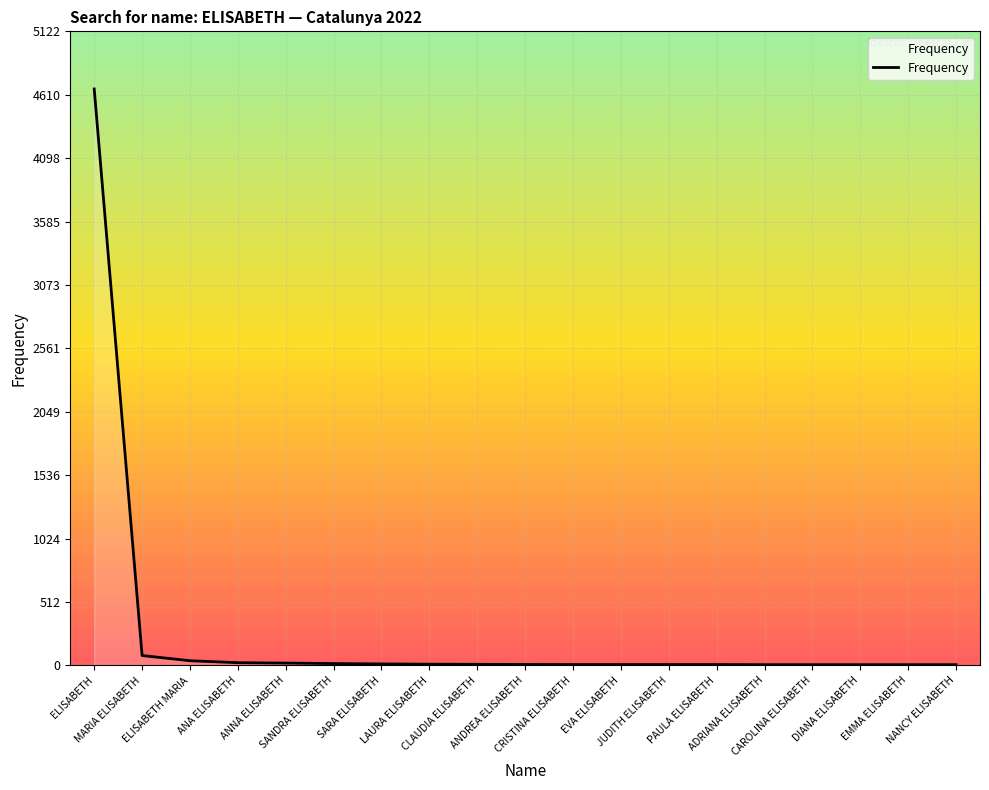

What is the difference between the maximum and minimum values?

4651